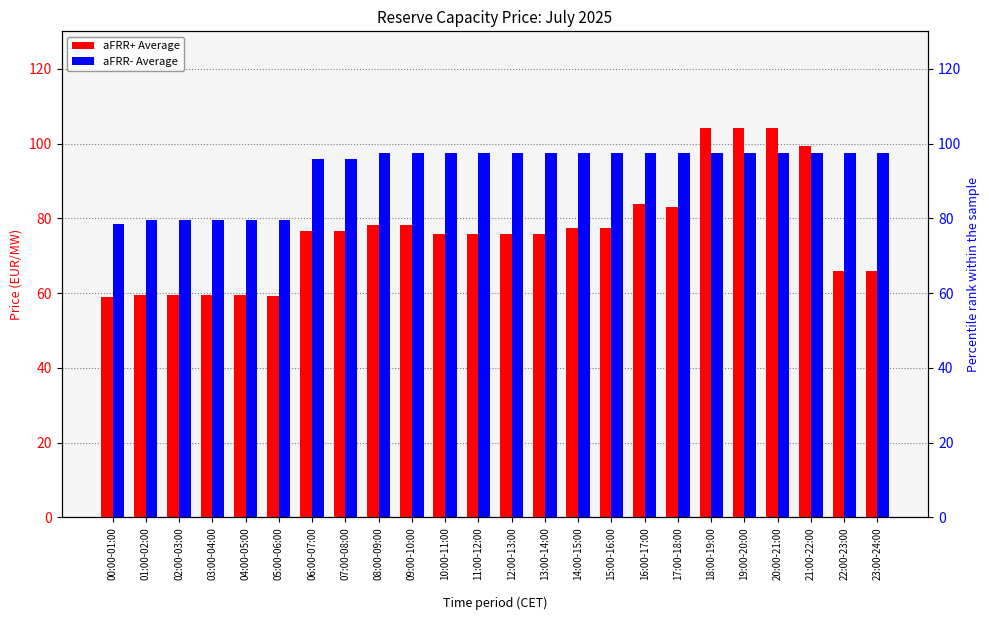

Is the value of aFRR- Average at 04:00-05:00 greater than the value of aFRR+ Average at 10:00-11:00?

Yes